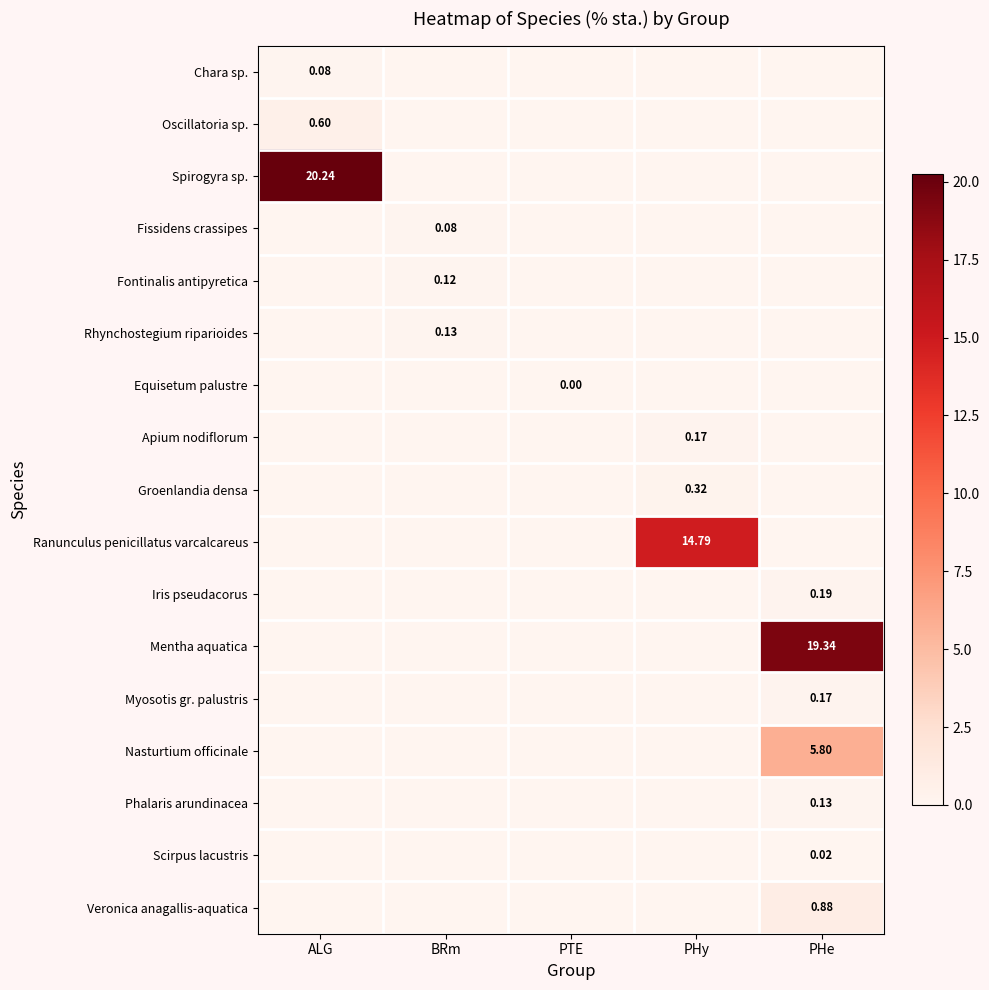

At how many categories does at least one series exceed 15?

2